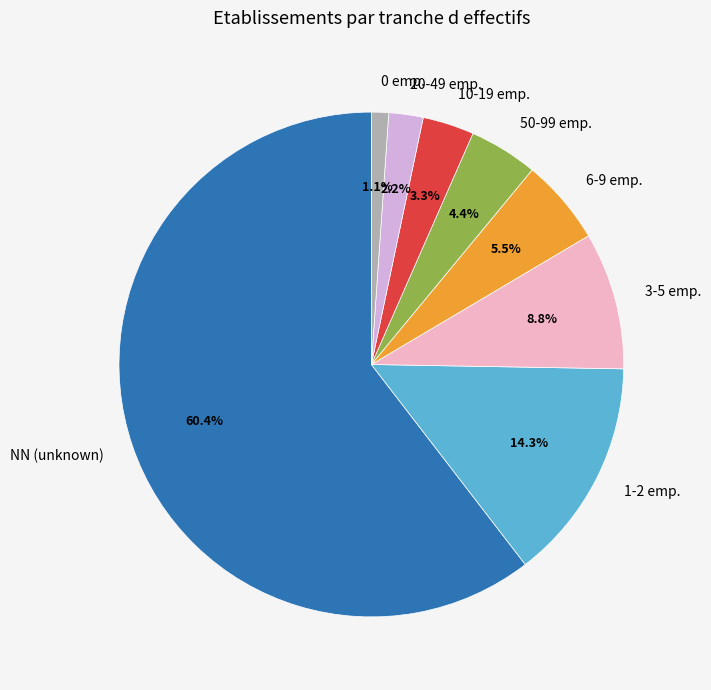

What is the largest slice in the pie chart?

NN (unknown)